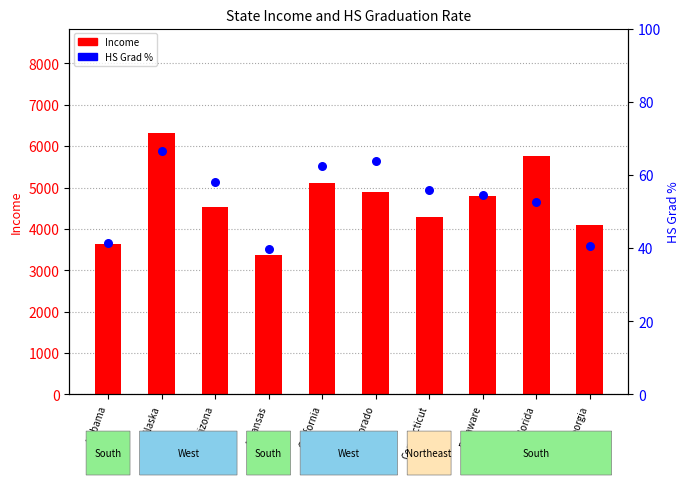

What is the total value across all series at Connecticut?

4337.0